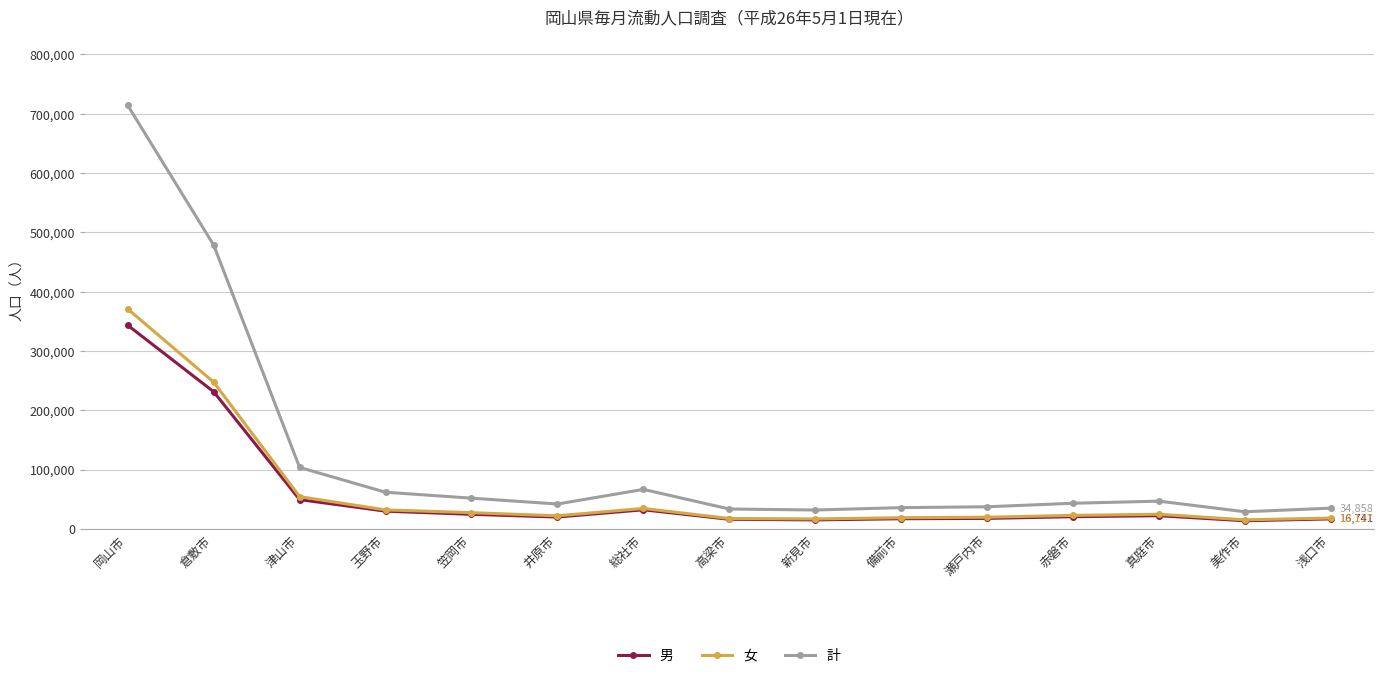

True or false: 計 has more than 1 points higher than both neighbors.

True